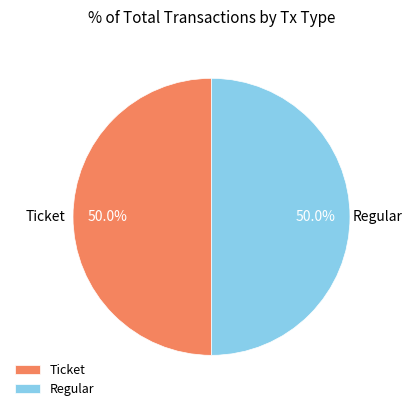

Approximately how many times larger is the value at Regular compared to Ticket?

1.0